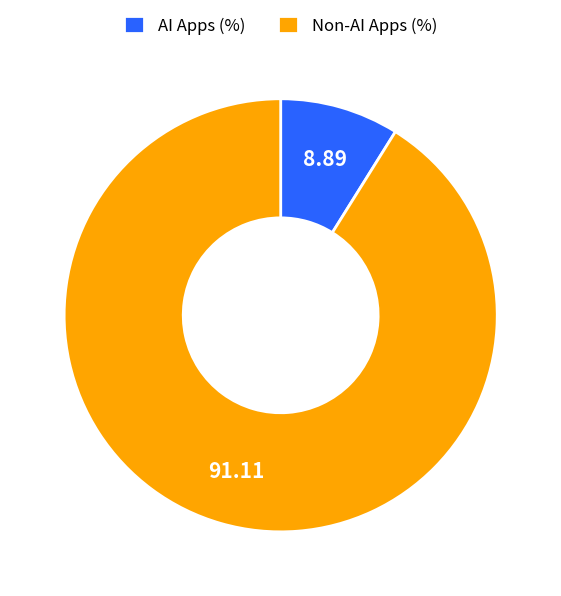

Rank the categories by value from highest to lowest.

Non-AI Apps (%), AI Apps (%)